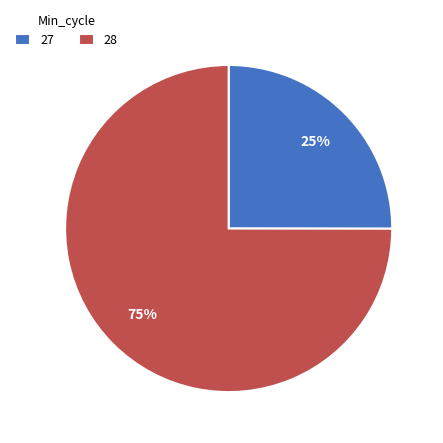

True or false: 27 accounts for 15% of the total.

False